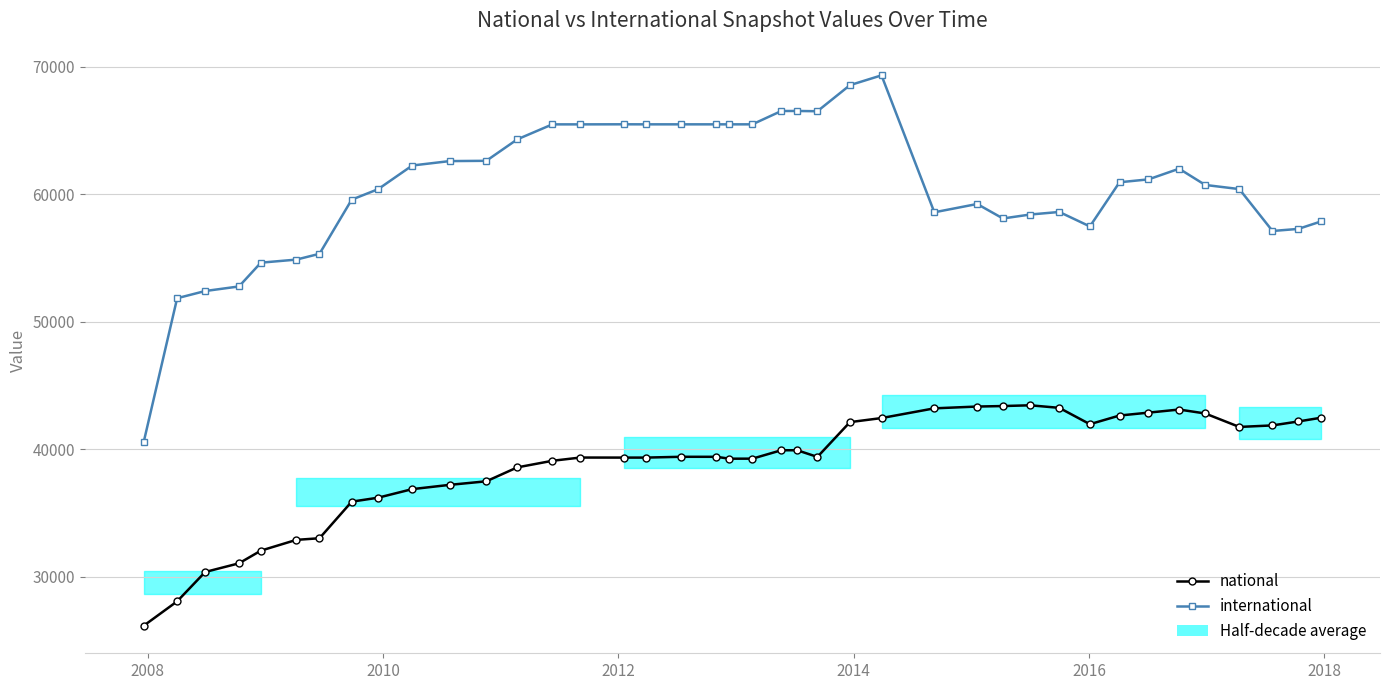

What is the difference between the second highest and minimum values in the national series?

17232